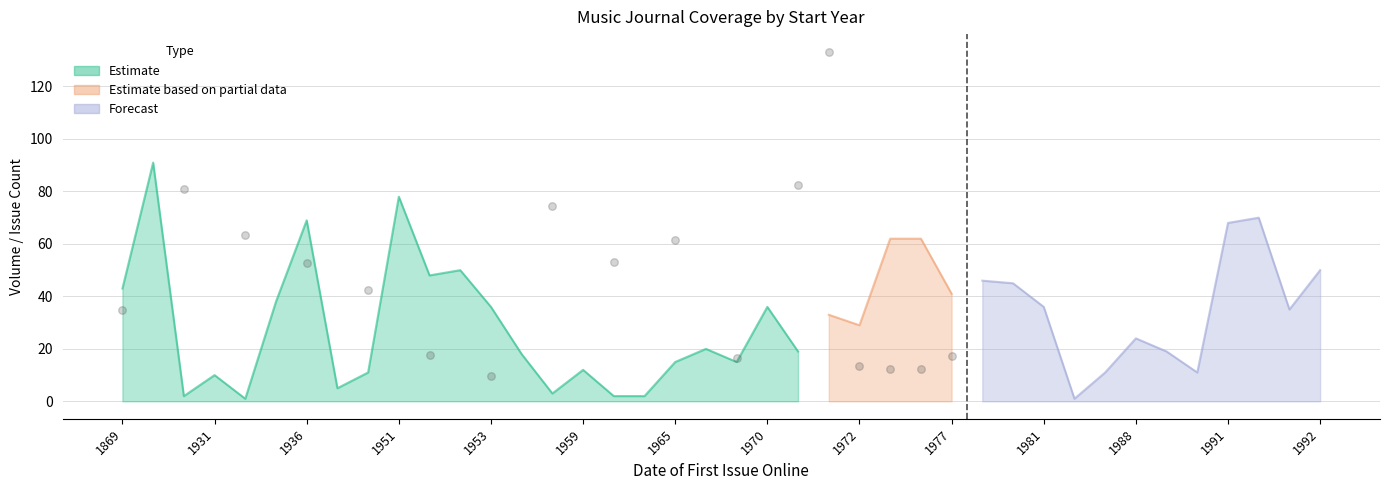

At which category is the sum across all series the highest?

1914